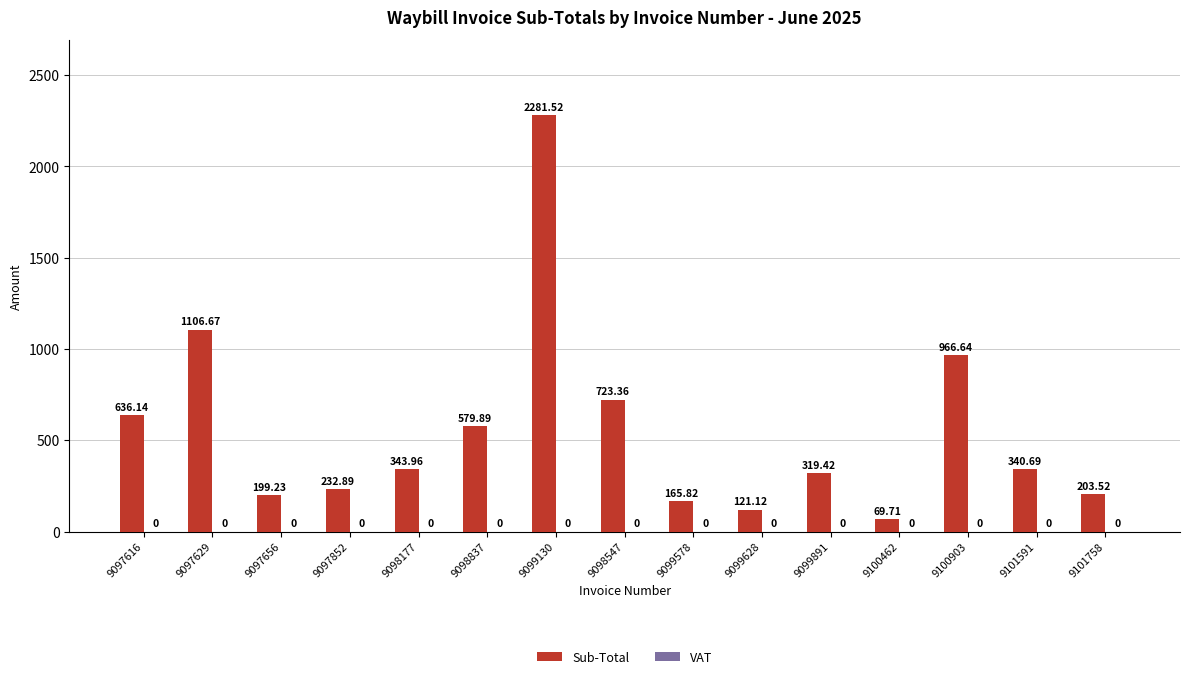

What is the difference between the second highest and minimum values?

1037.0